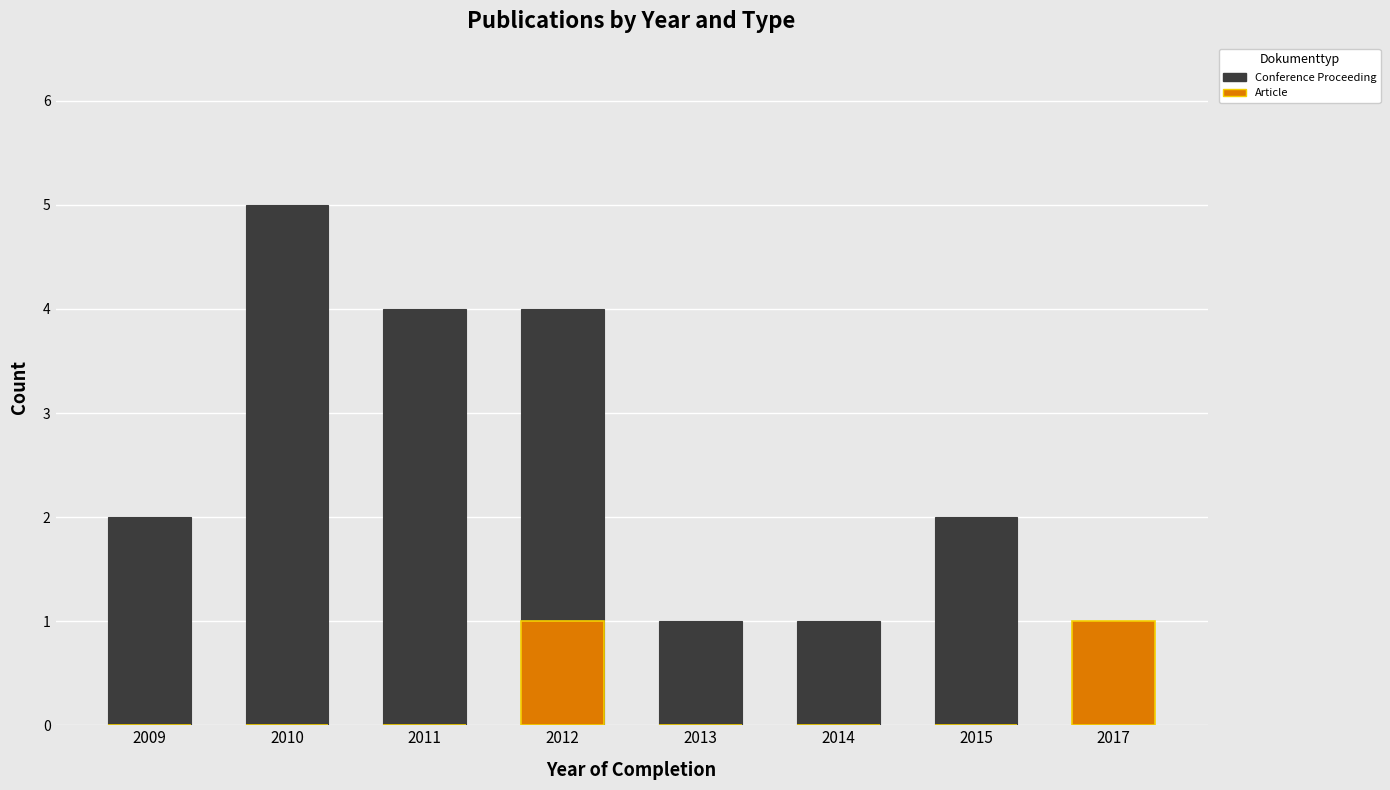

Which series has the largest range (max minus min)?

Conference Proceeding